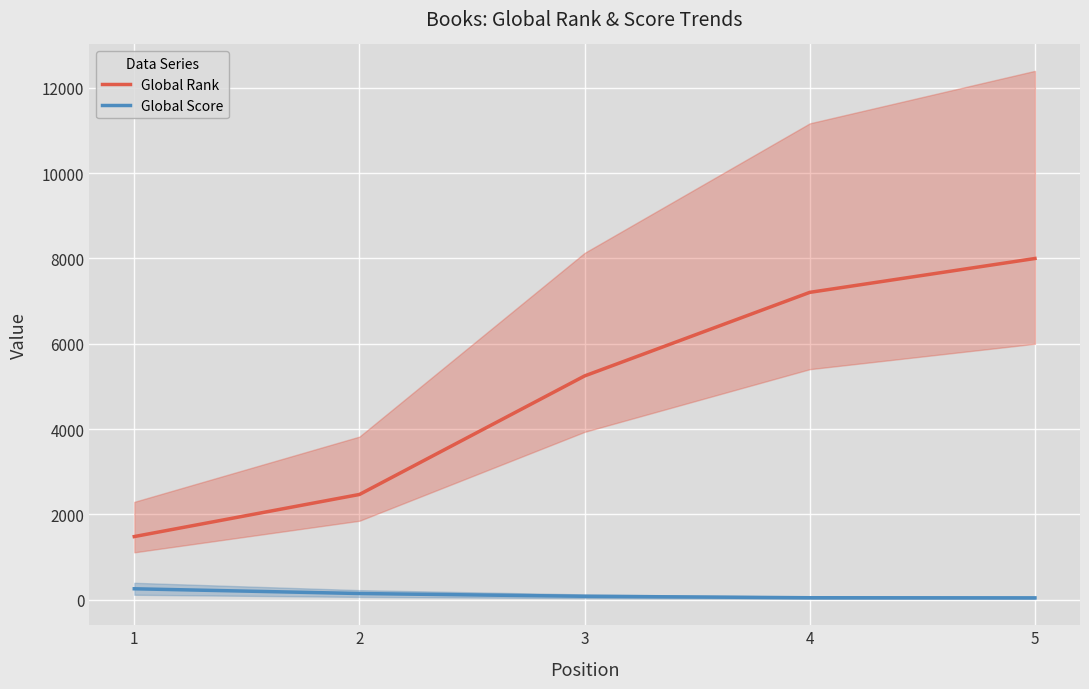

List the labels in order of Global Score value, smallest first.

5, 4, 3, 2, 1